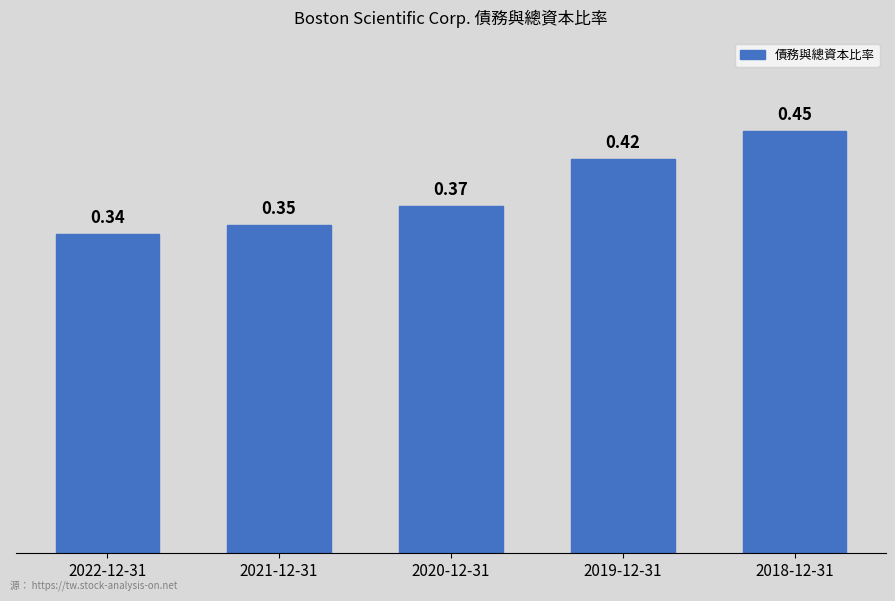

What position from the right is 2018-12-31?

1